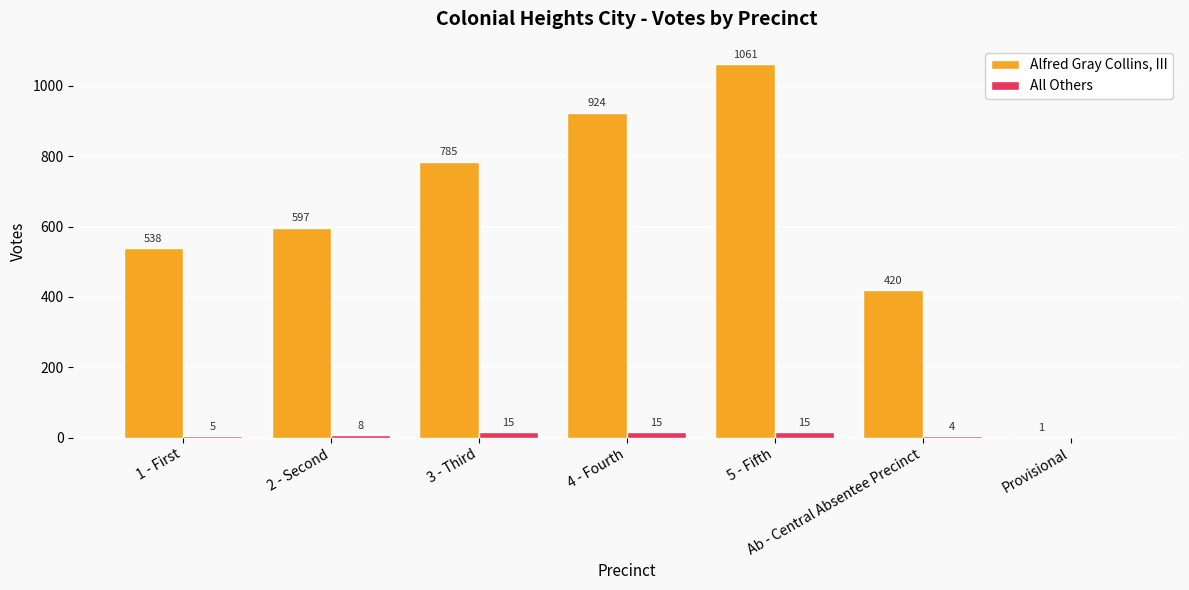

Which series has the largest total across all categories?

Alfred Gray Collins, III